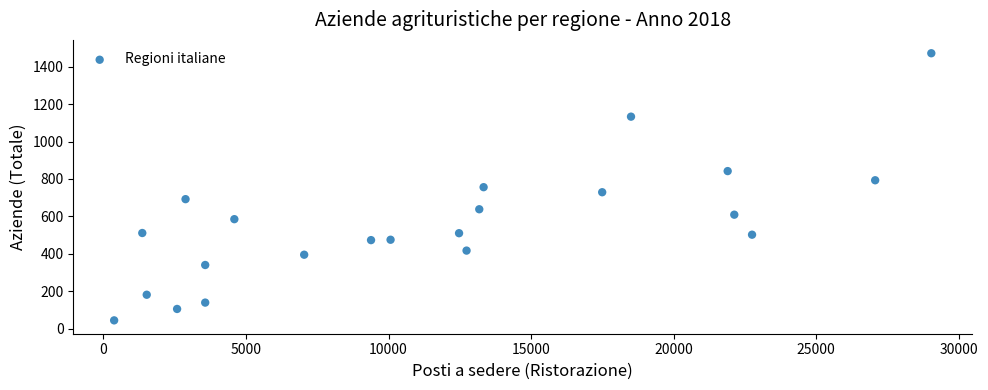

What is the range of X values (max minus min)?

28660